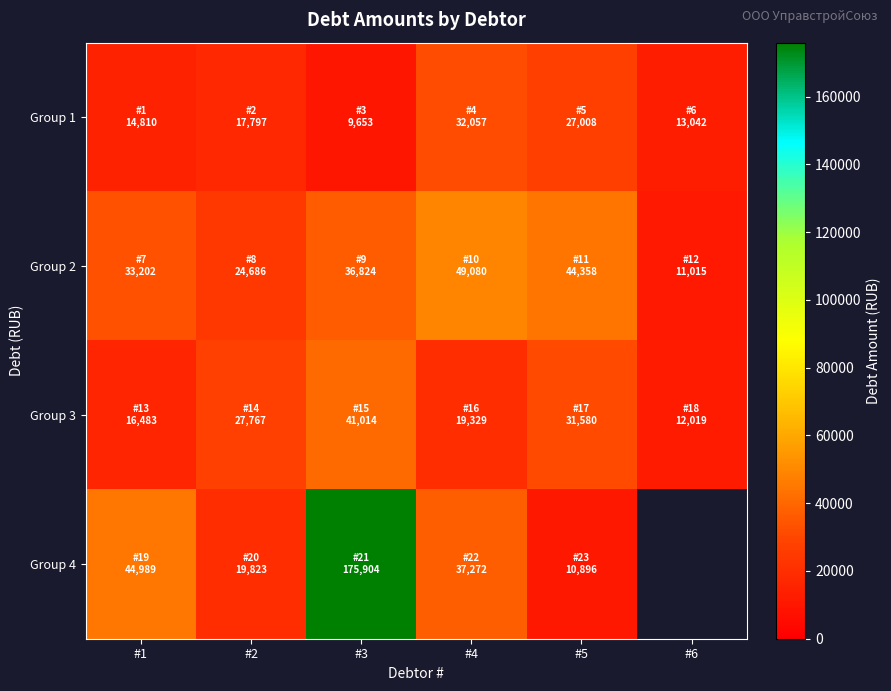

The Group 2 series shows 57802.1 at #3. True or false?

False